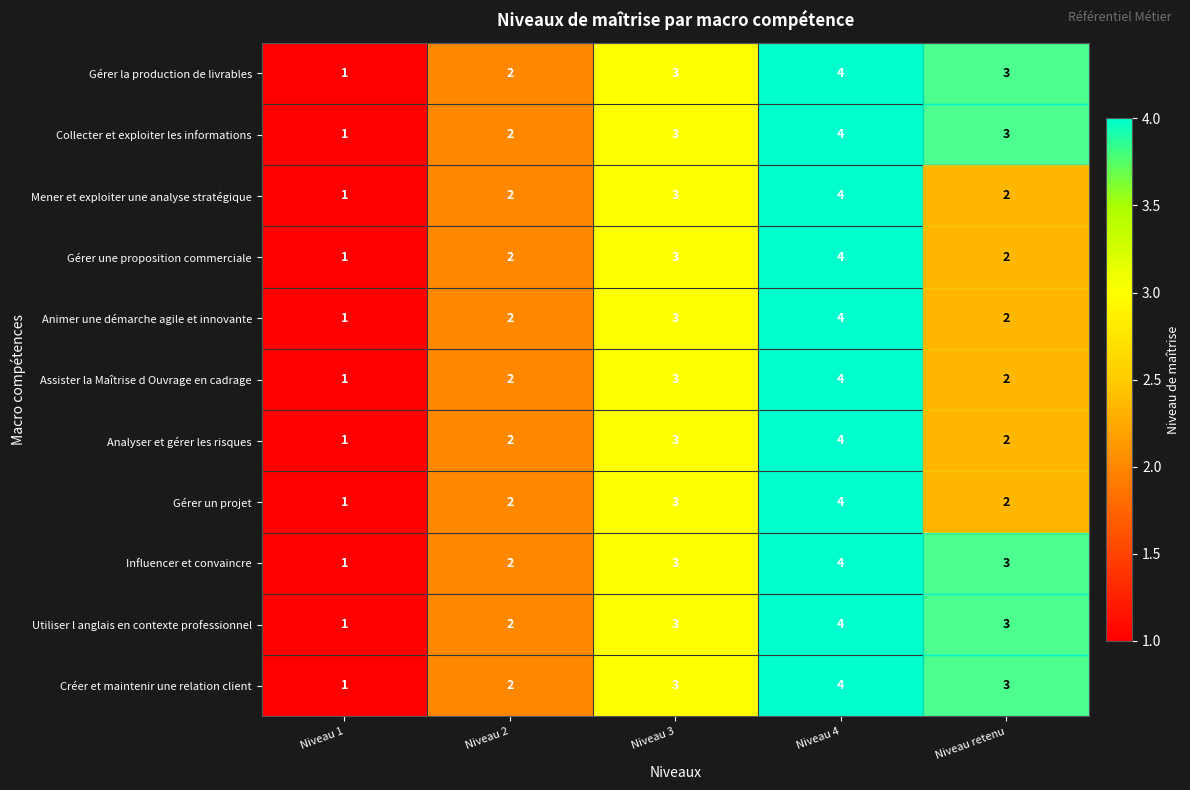

The value of Gérer un projet at Niveau retenu is 2. True or false?

True